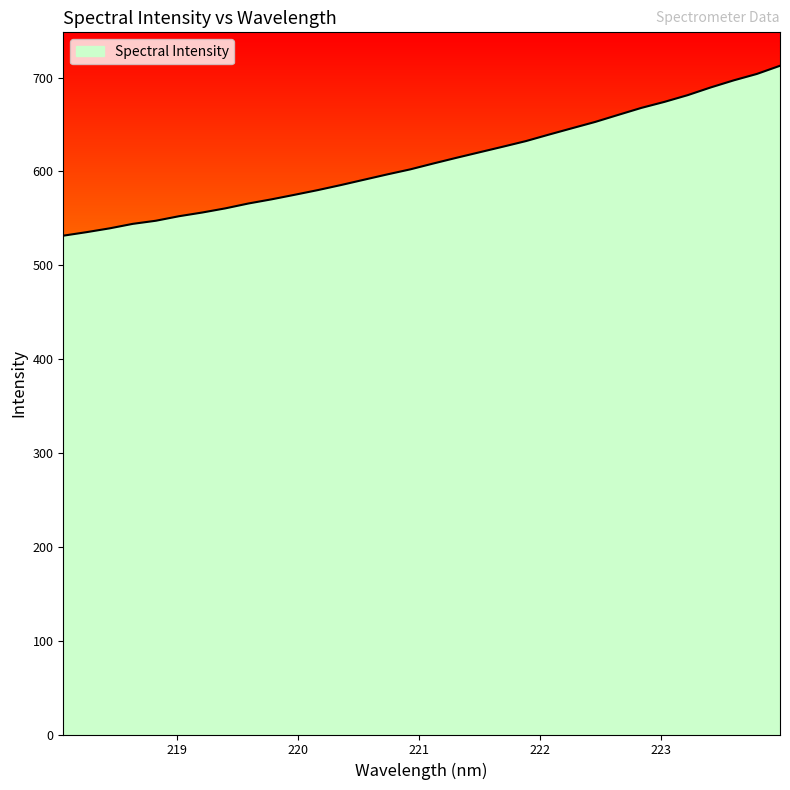

What is the maximum value shown in the chart?

712.5